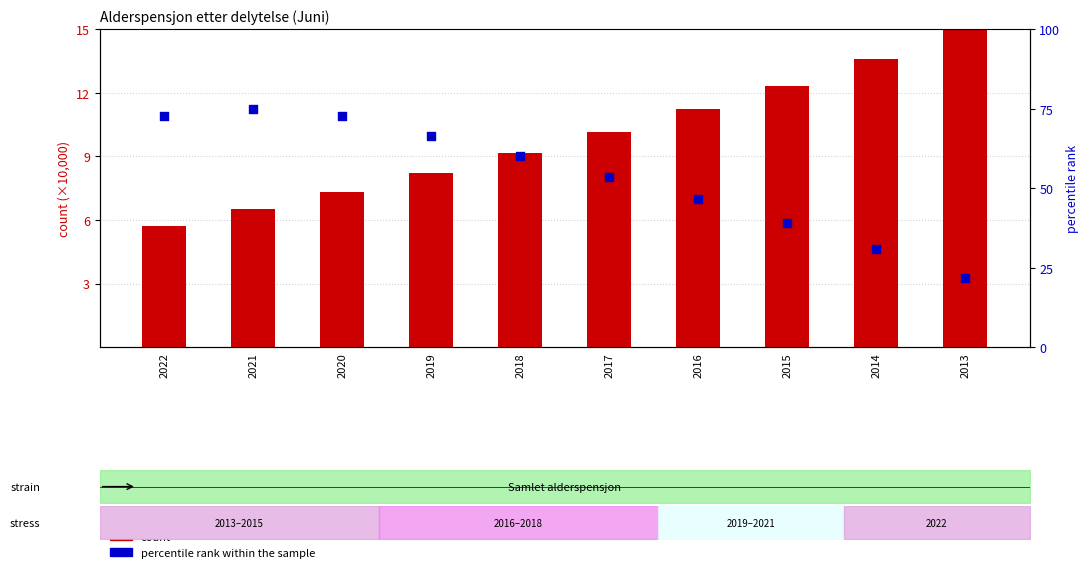

What is the total value across all series at 2018?

69.3